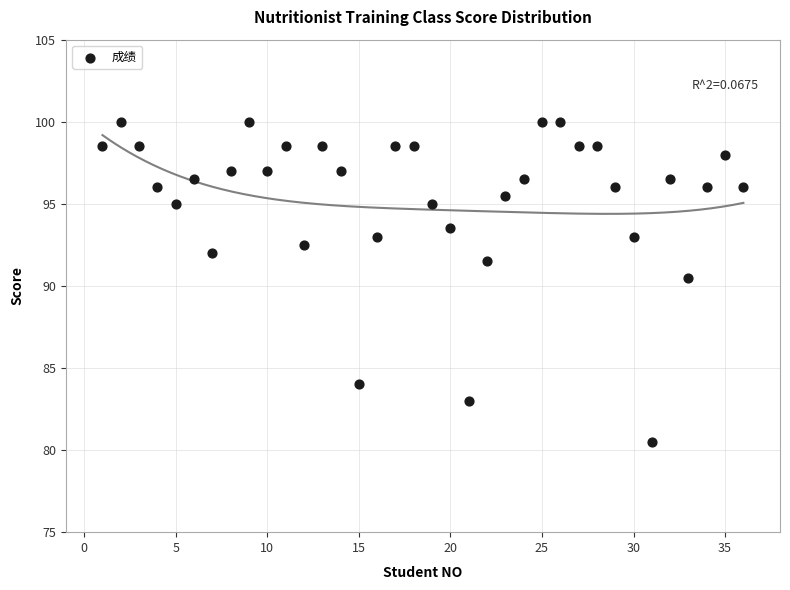

What is the range of Y values (max minus min)?

19.5